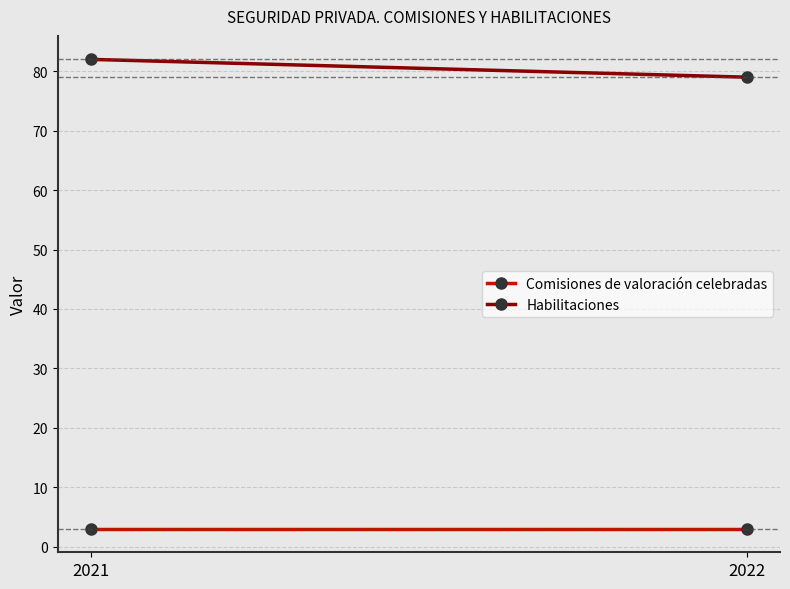

Which series has the largest total across all categories?

Habilitaciones